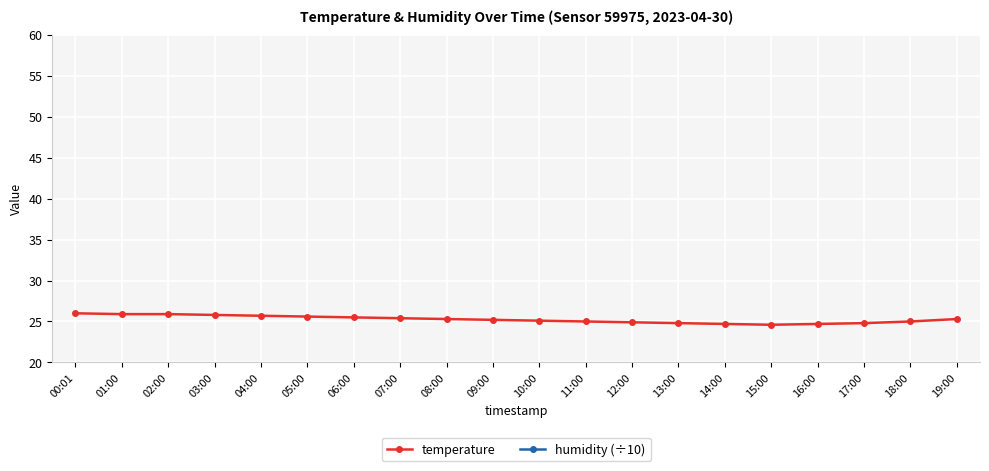

True or false: humidity (÷10) and temperature cross at least once.

False